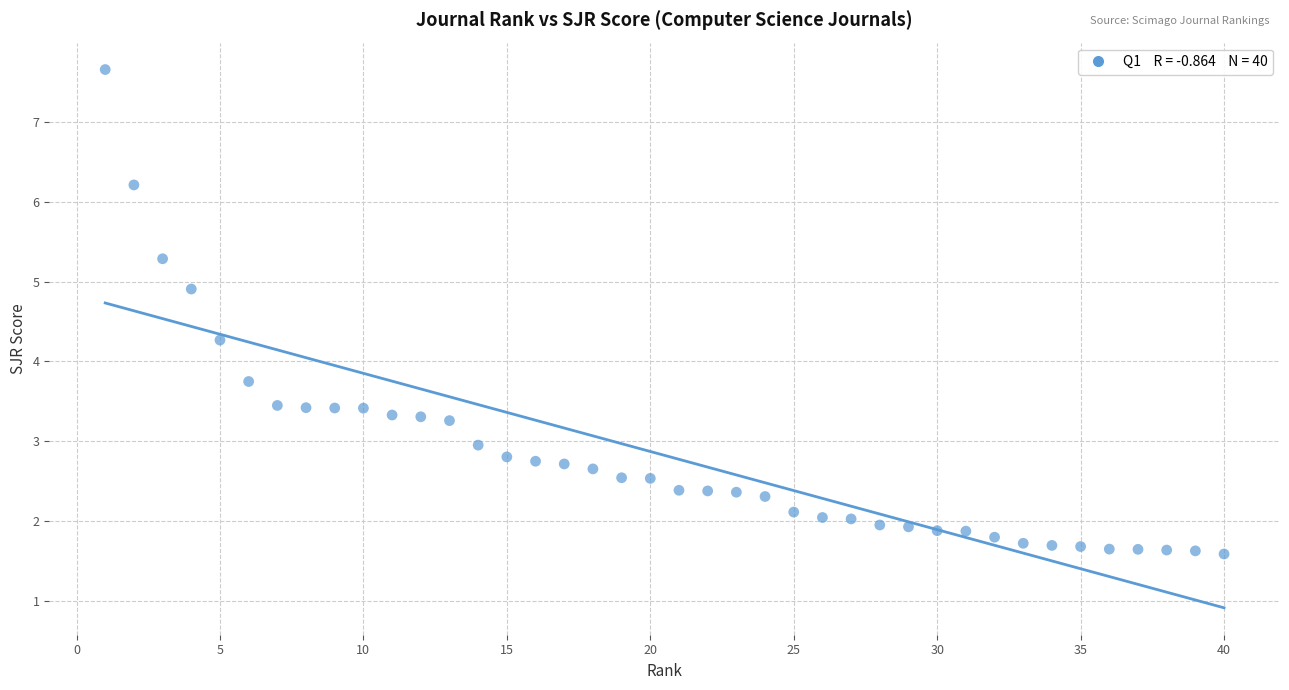

What is the range of Y values (max minus min)?

6.1